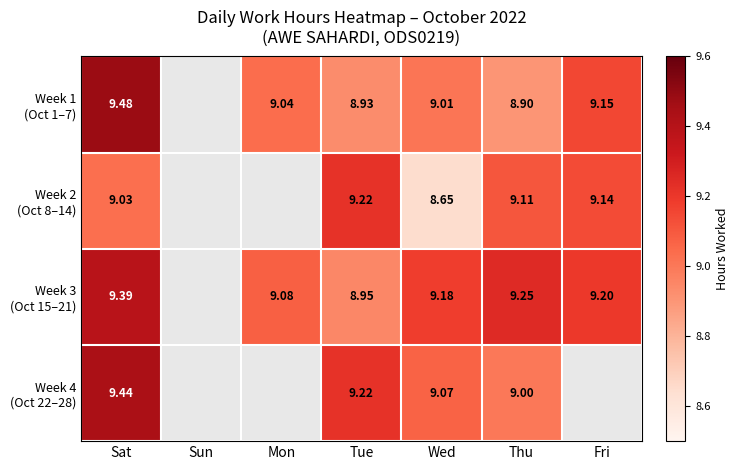

True or false: Week 4 (Oct 22–28) has a value of 0.0 at Fri.

True